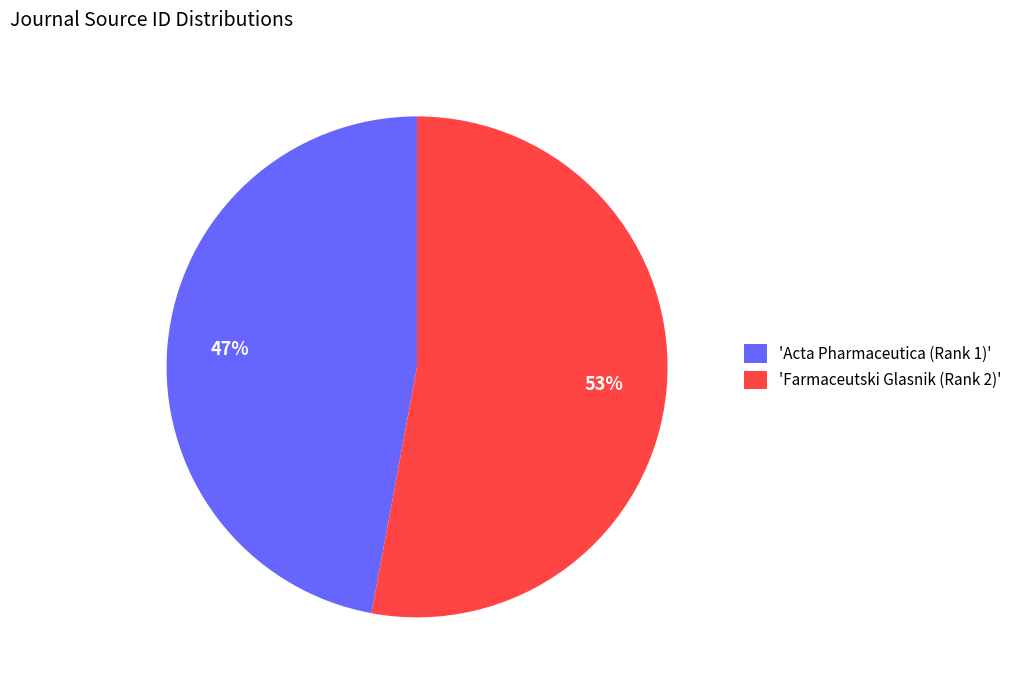

To the nearest percent, what is the difference between the largest and smallest slice percentages?

6%